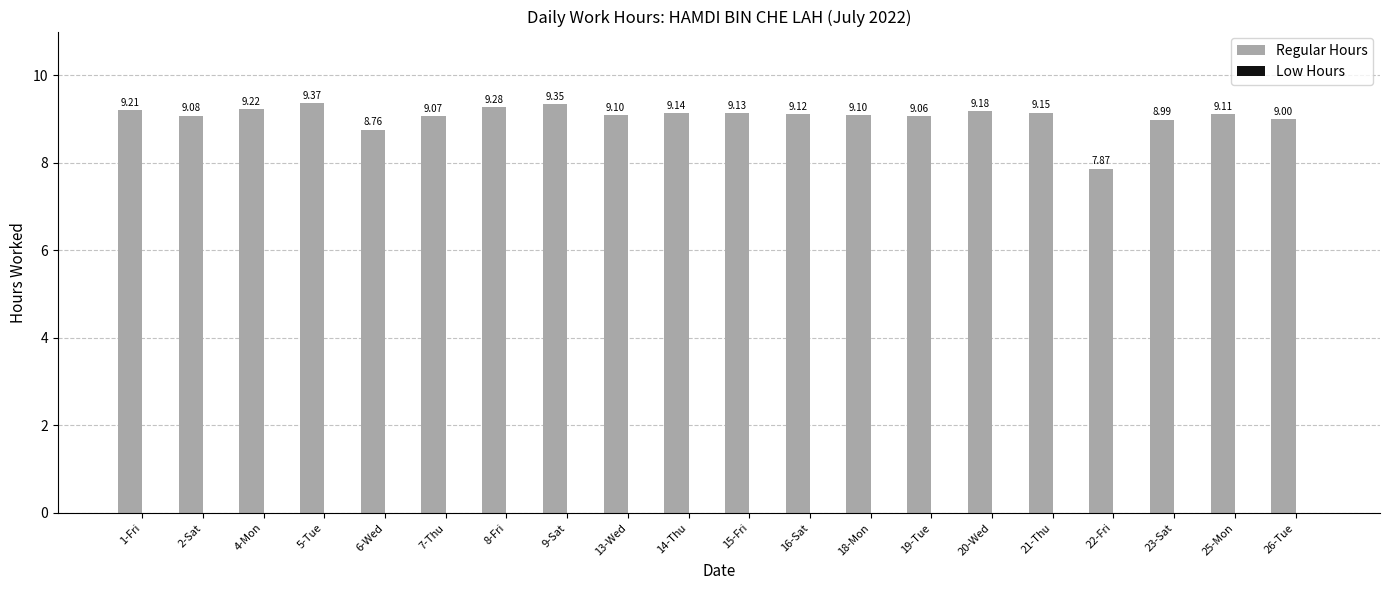

Count the number of categories in the chart.

20